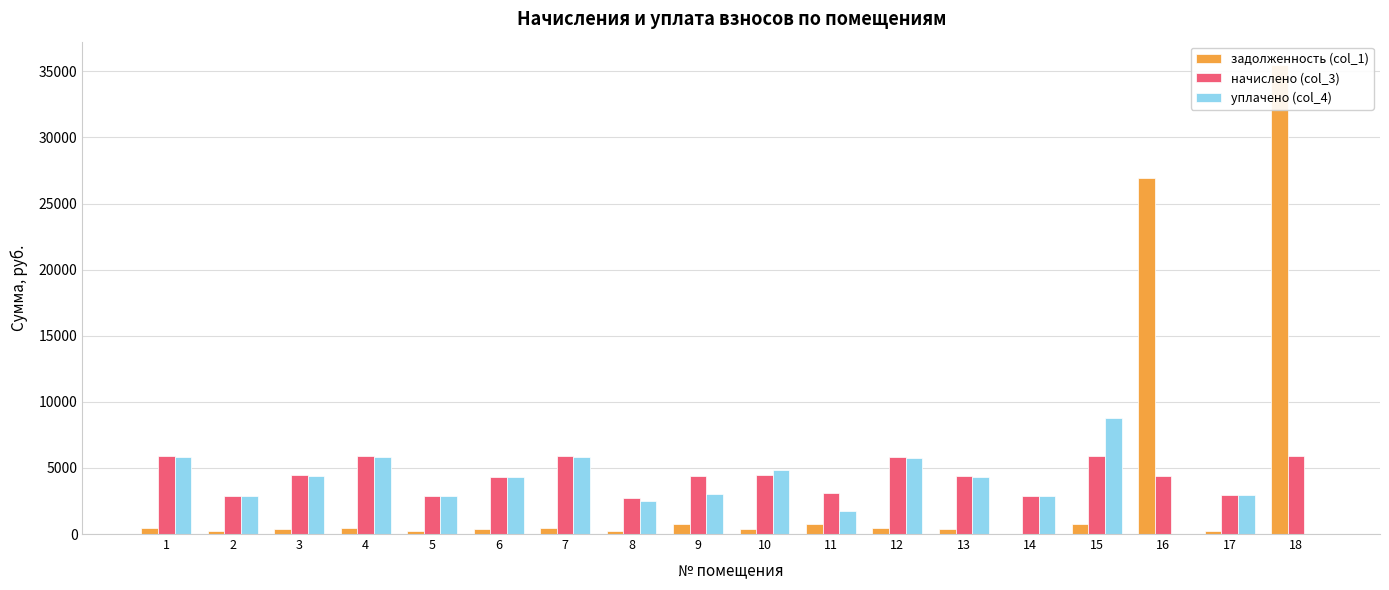

Which series has the largest total across all categories?

начислено (col_3)